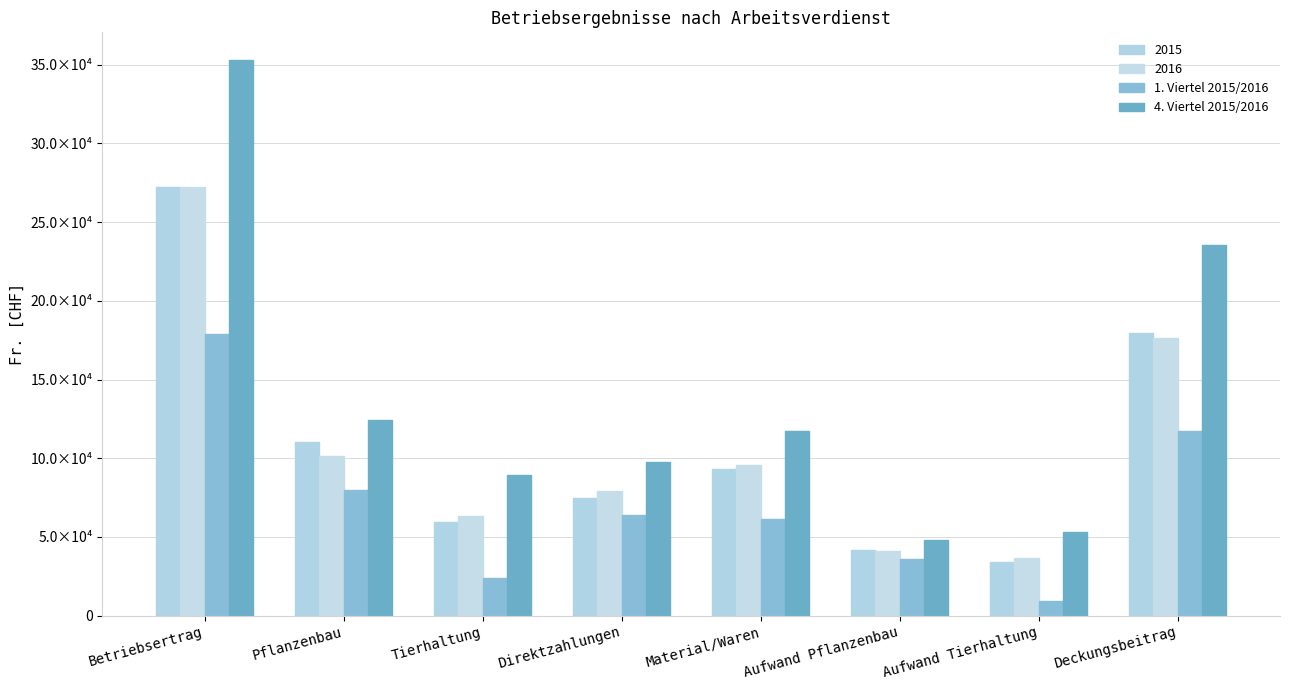

Does the chart contain stacked bars?

No